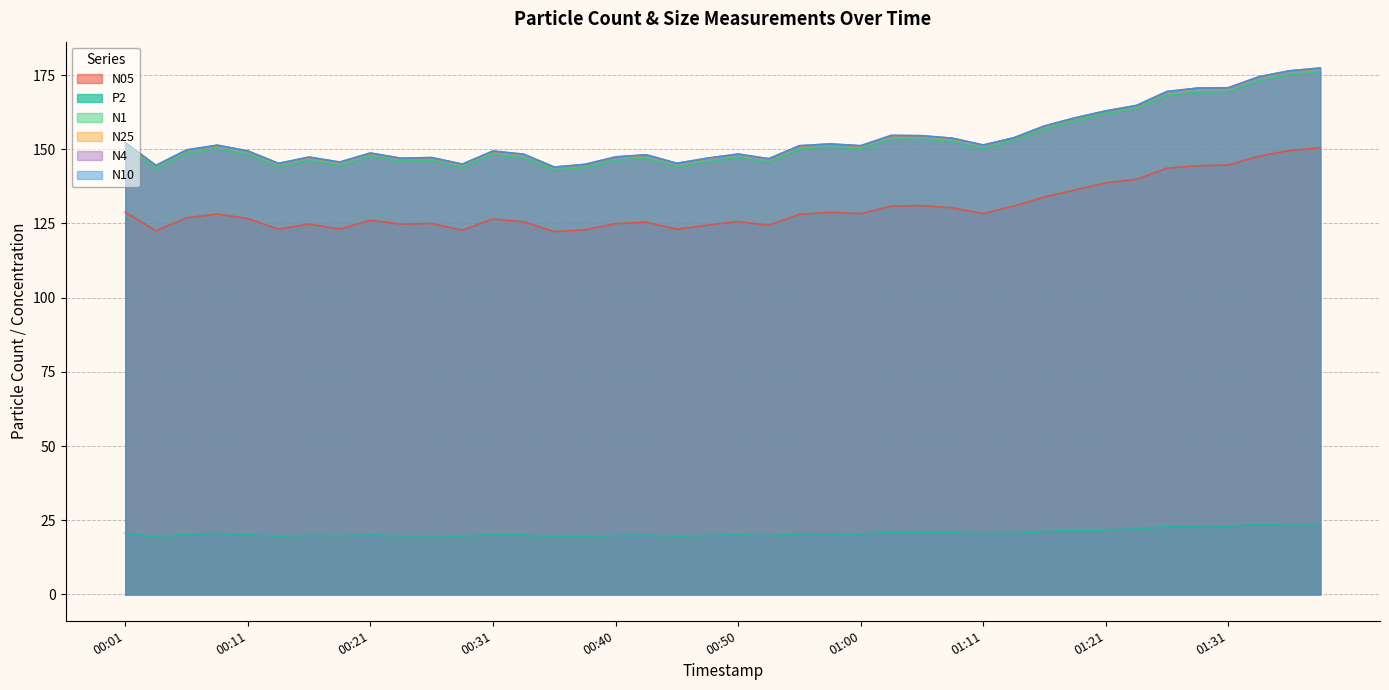

What is the maximum value for N4?

177.3